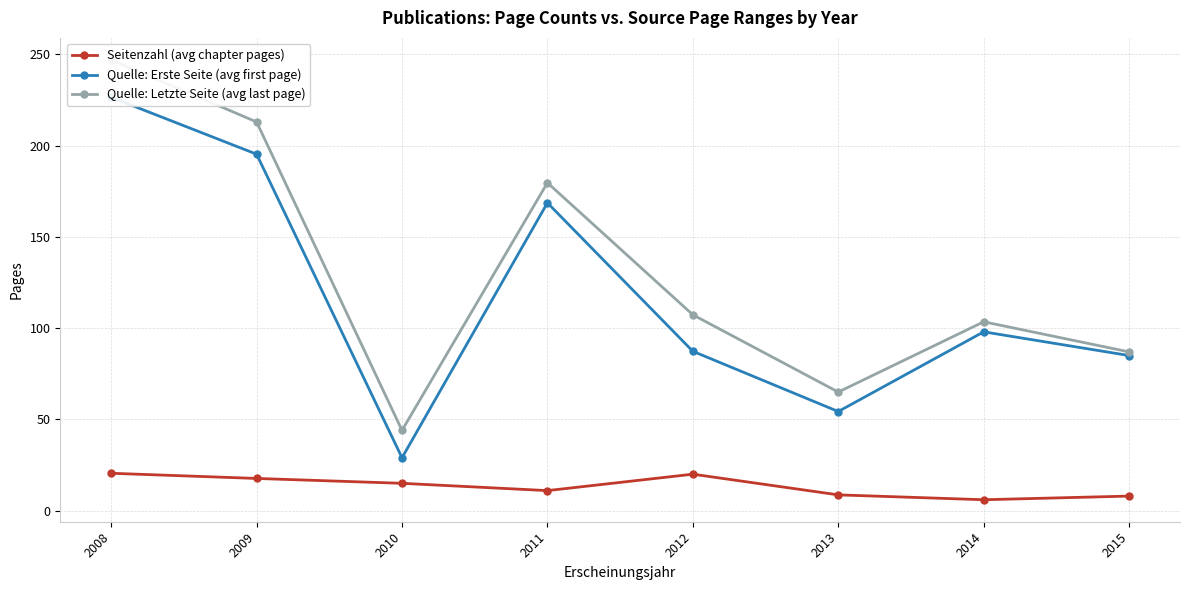

Which series changed the most between 2009 and 2013?

Quelle: Letzte Seite (avg last page)